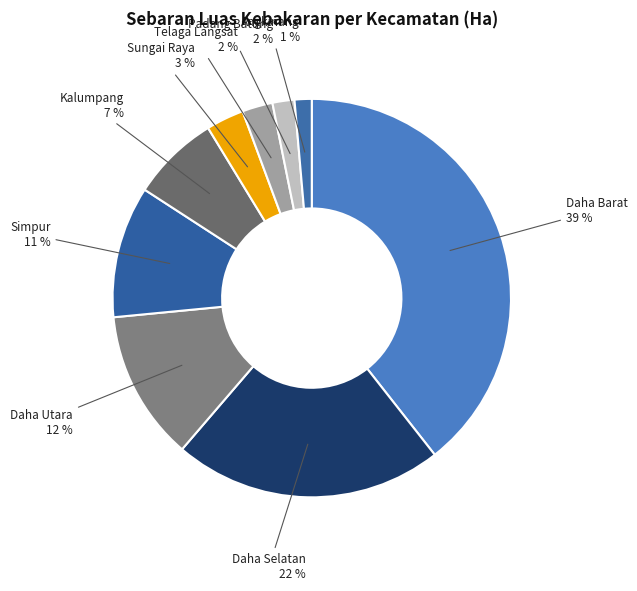

Count the number of slices in the pie.

9